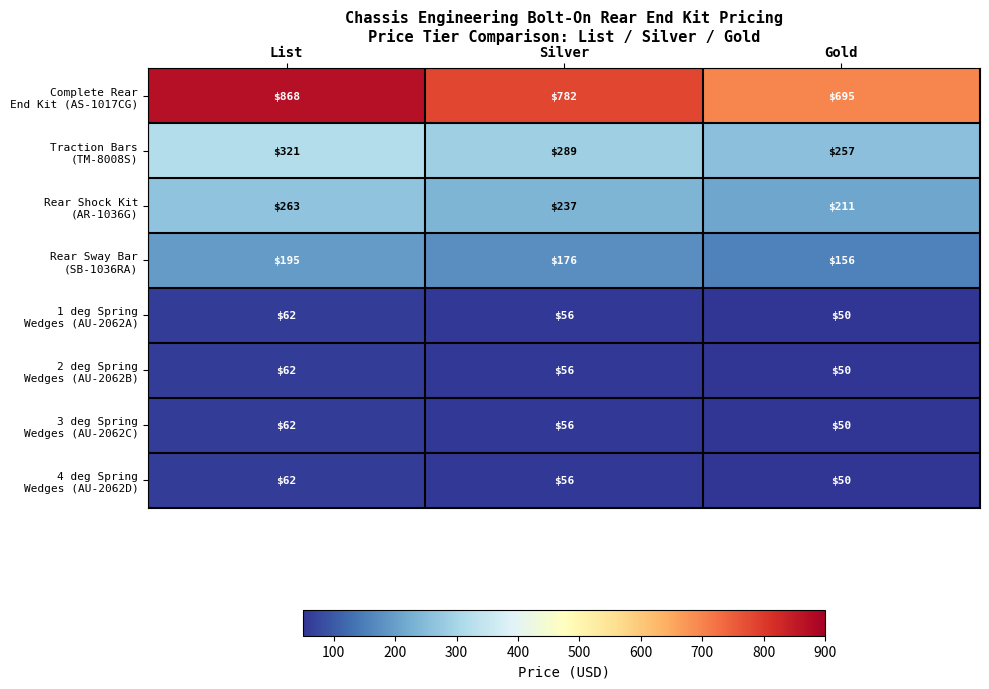

At how many categories does at least one series exceed 275?

3